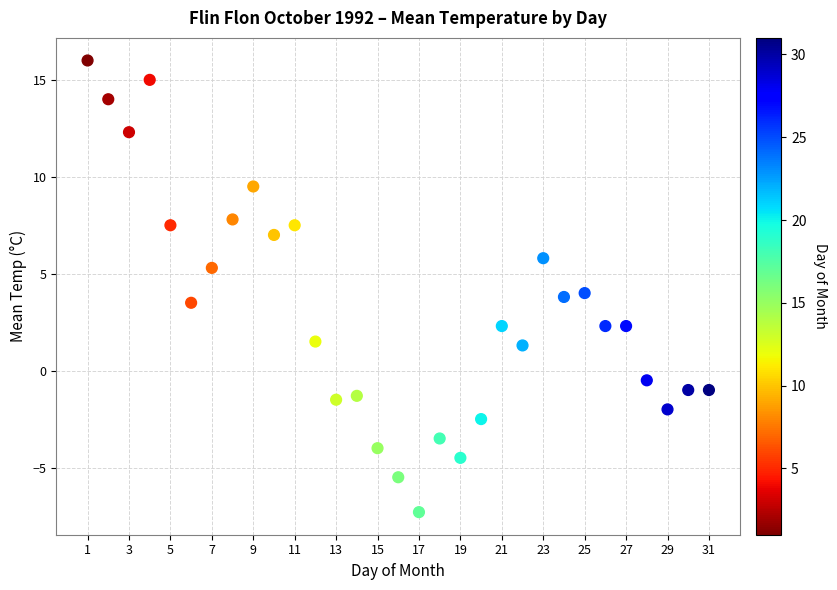

What is the range of X values (max minus min)?

30.0